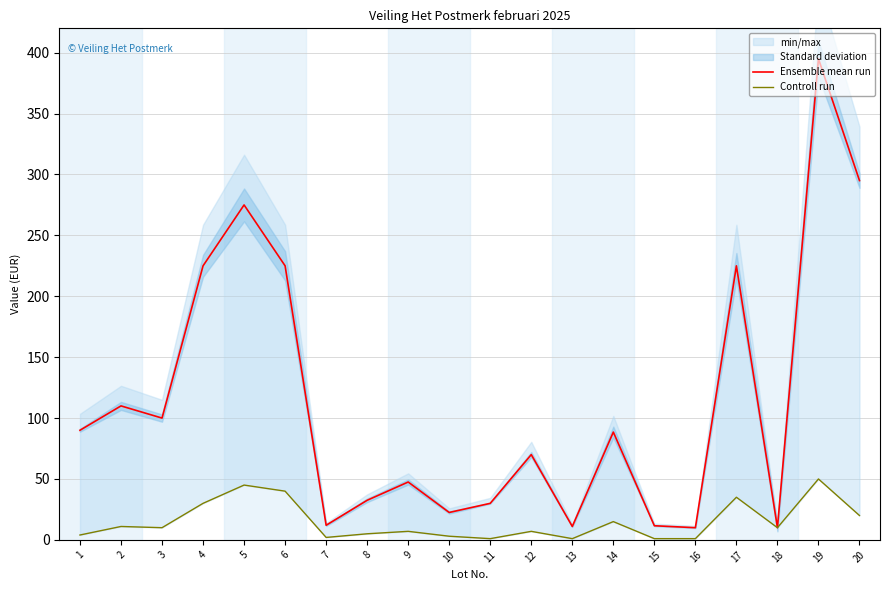

At how many categories does at least one series exceed 190?

6